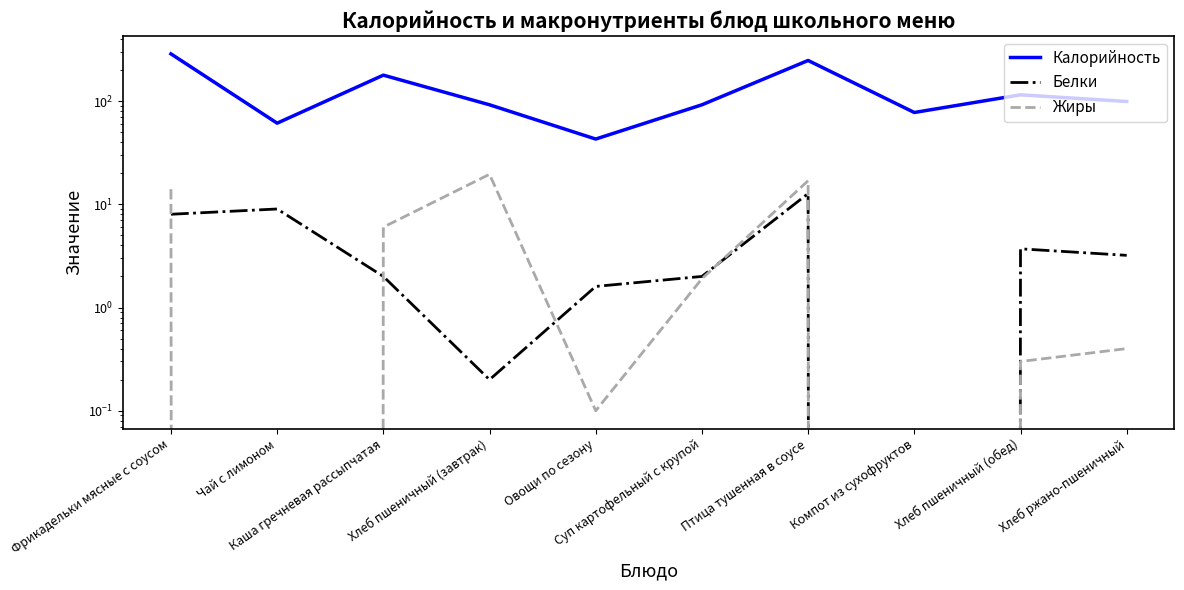

Which series has the widest spread of values?

Калорийность